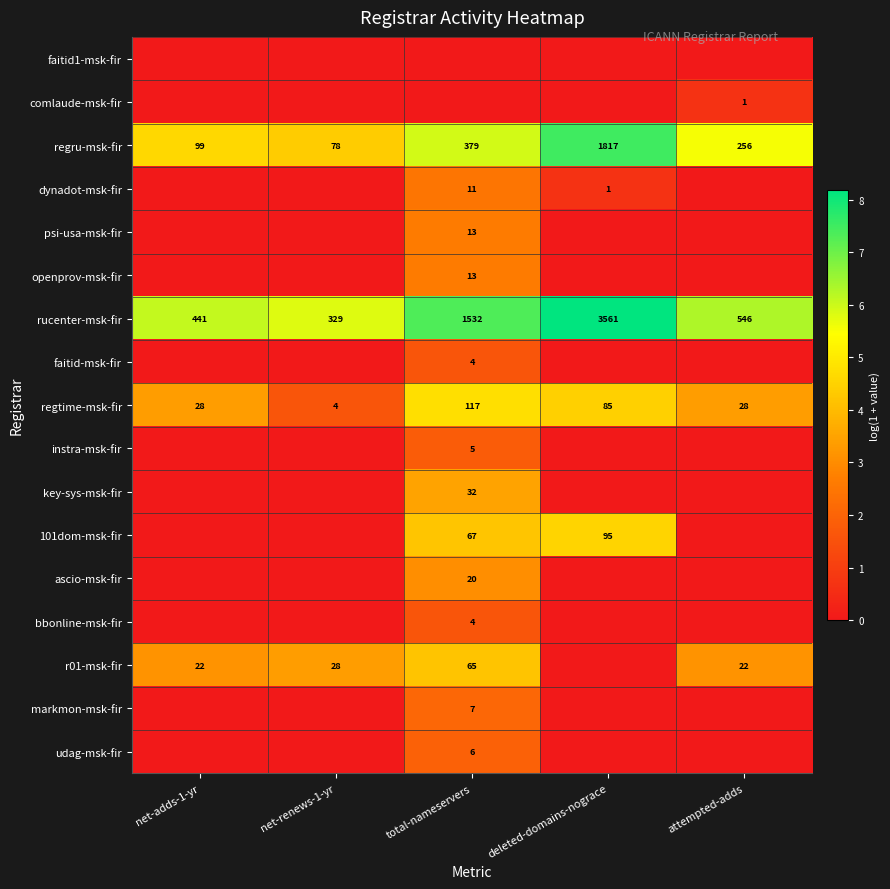

At which category does the chart reach its peak across all series?

deleted-domains-nograce